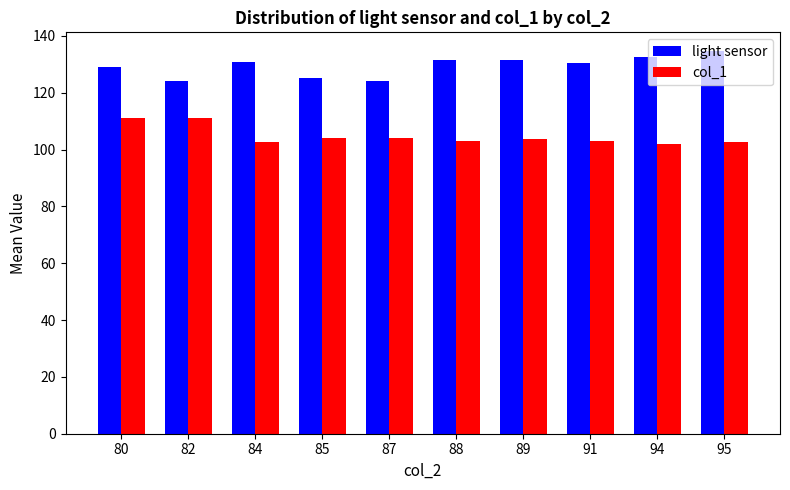

What is the minimum value shown in the chart?

102.0